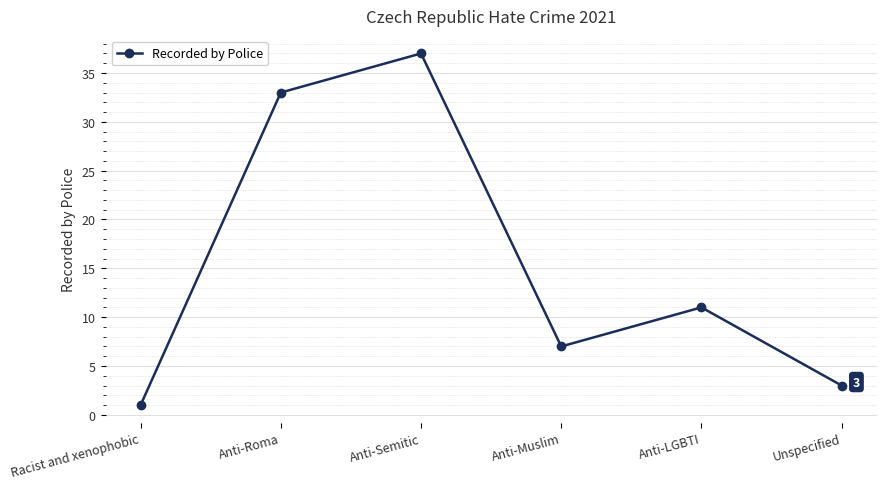

How many interior local peaks (higher than both neighbors) does the data have?

2